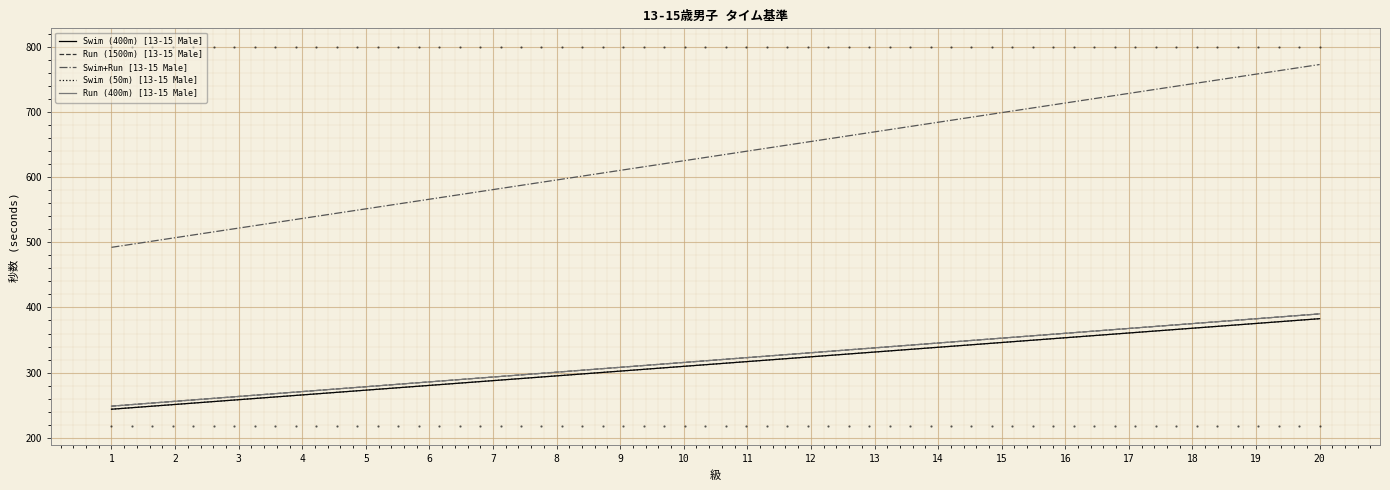

List the series in order of their peak value, lowest first.

Swim (400m) [13-15 Male], Swim (50m) [13-15 Male], Run (1500m) [13-15 Male], Run (400m) [13-15 Male], Swim+Run [13-15 Male]